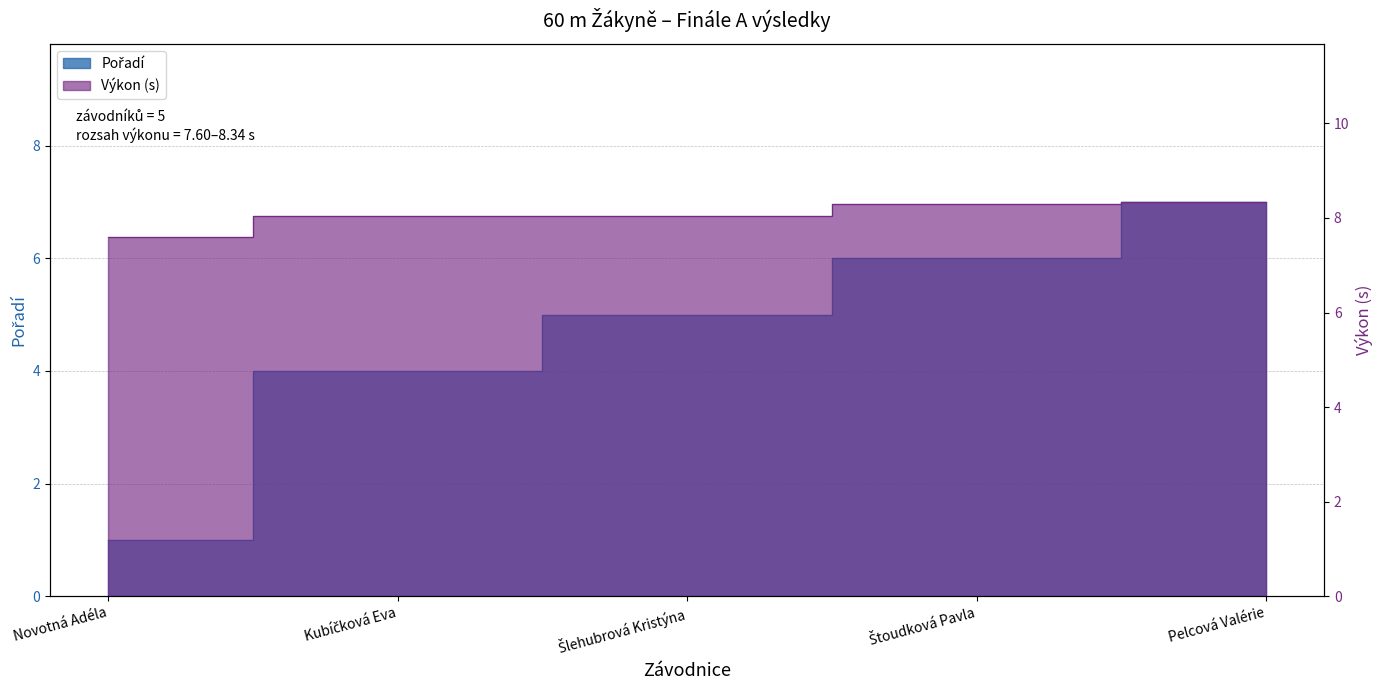

What is the sum of all Výkon values?

40.3